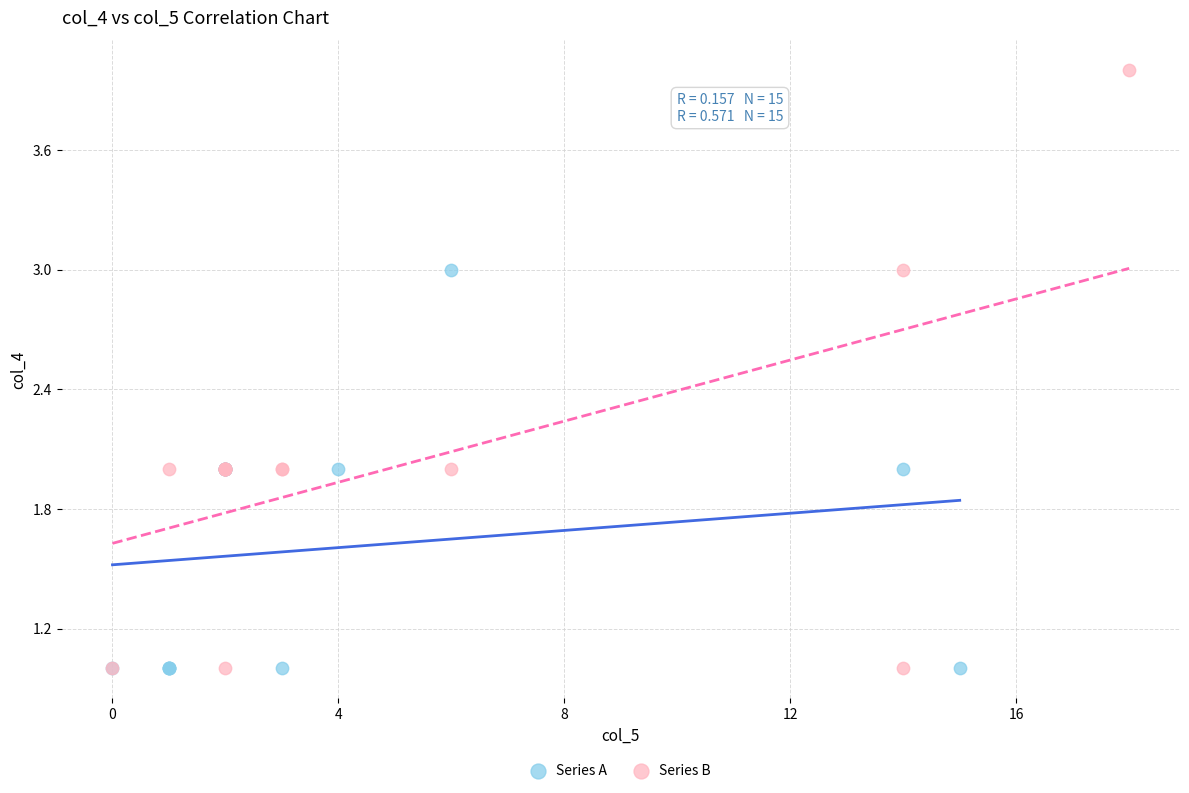

What are all the series names shown in the legend?

Series A, Series B